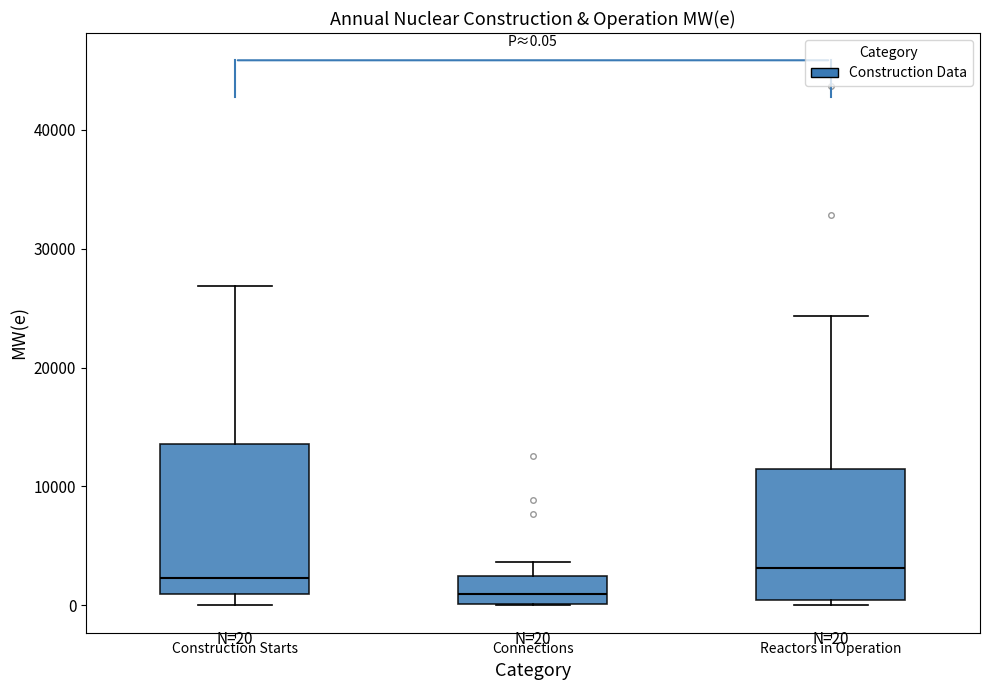

Which box has the lowest median line?

Connections